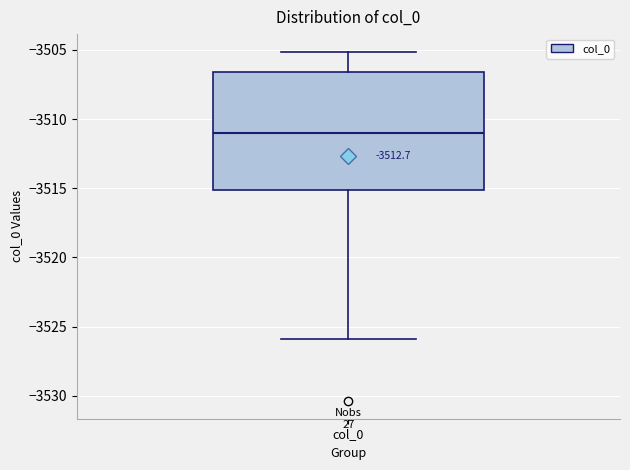

Where is the upper edge of the box for col_0 on the y-axis? The values are not printed on the chart, so give them approximately, as read against the axis.

-3506.5